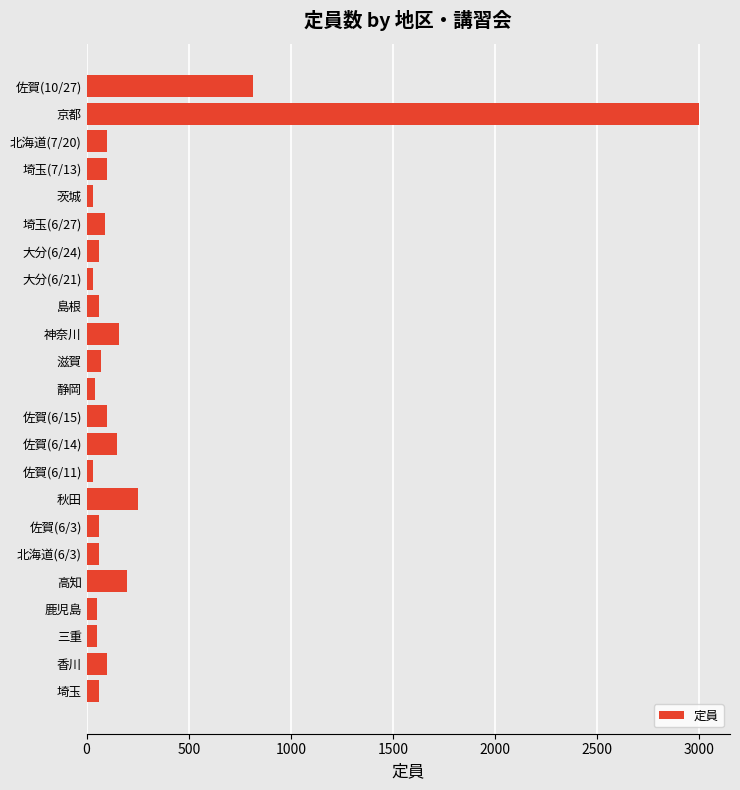

Are the bars horizontal?

Yes